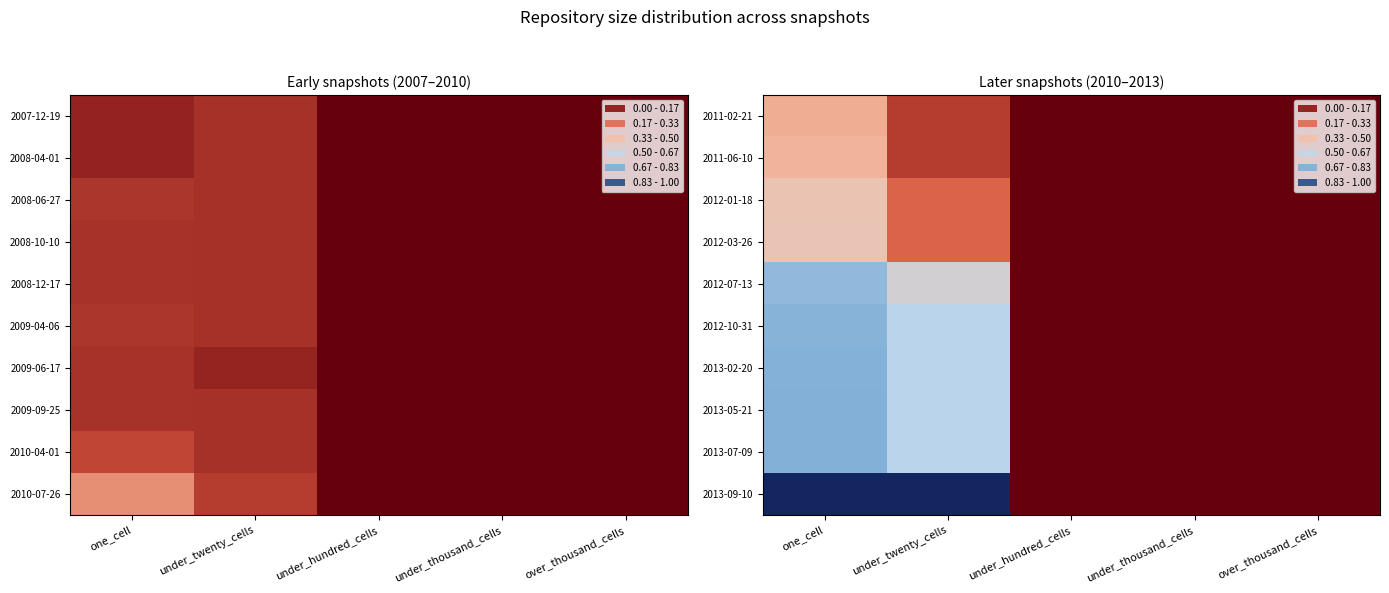

How many data points does each series have?

5